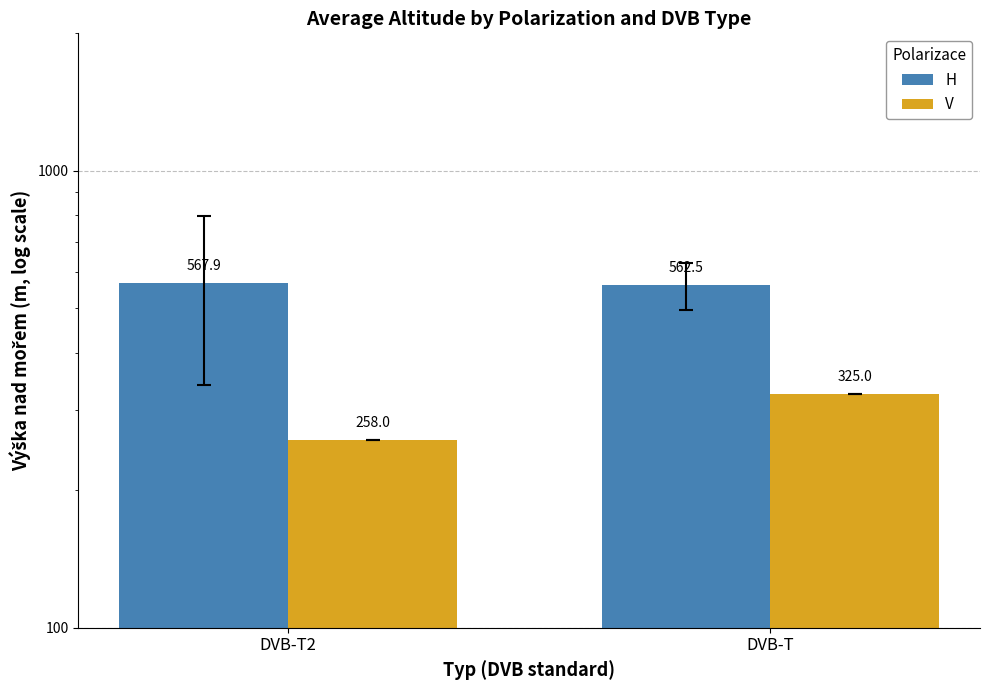

Count the V values in the range 258 to 325.

2